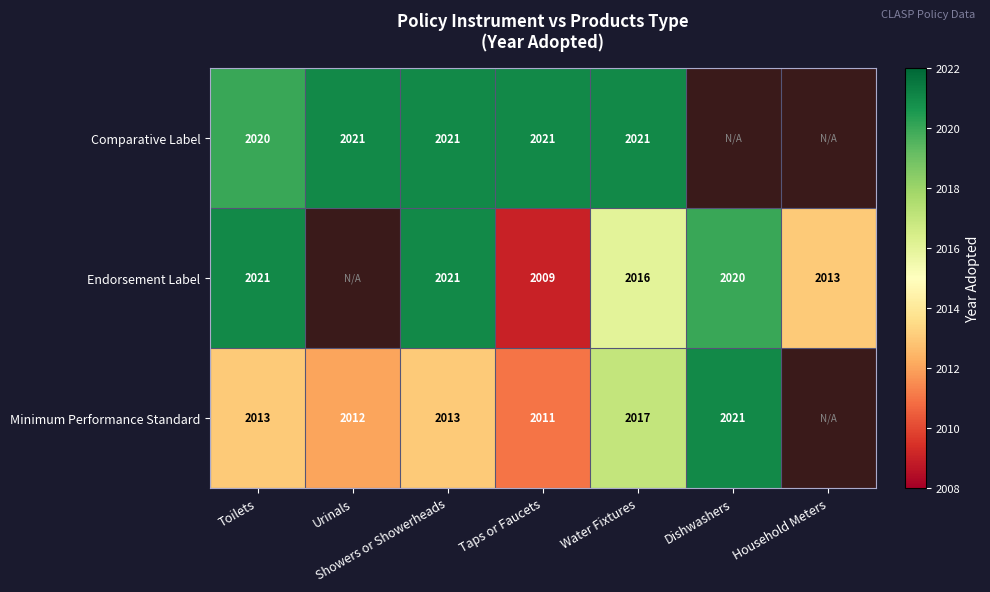

Rank the series at Taps or Faucets from lowest to highest value.

Endorsement Label, Minimum Performance Standard, Comparative Label